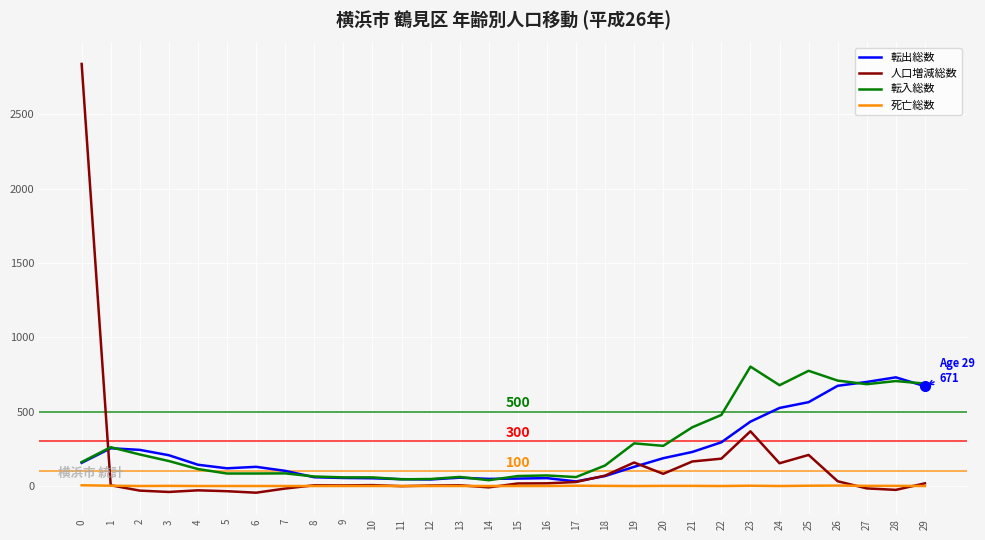

Does the chart display data point markers on the line(s)?

No